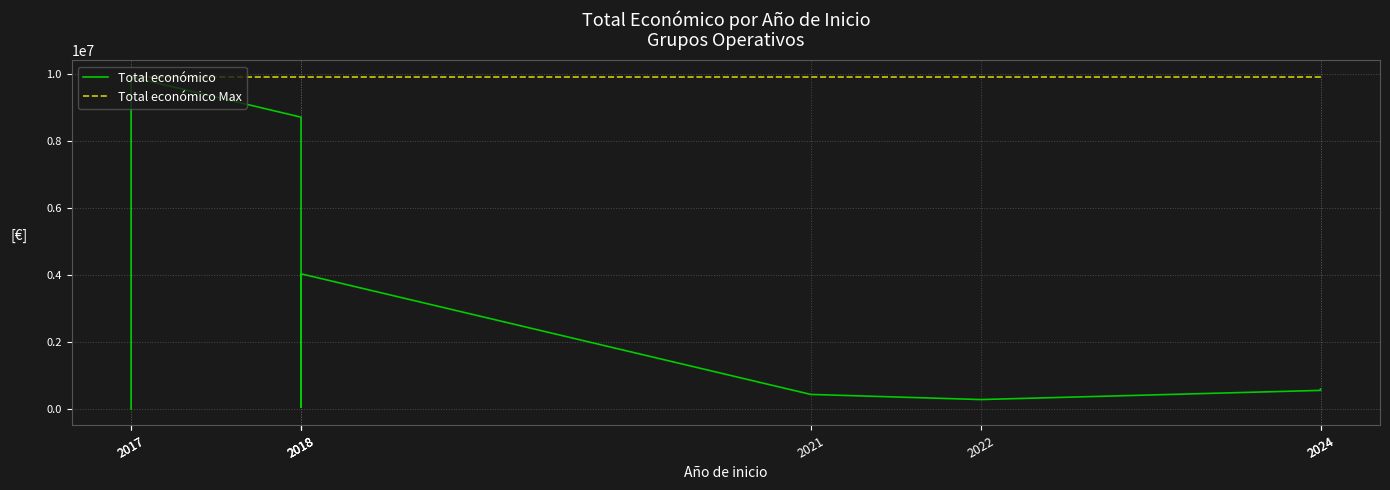

What is the minimum value for Total económico Max?

9900193